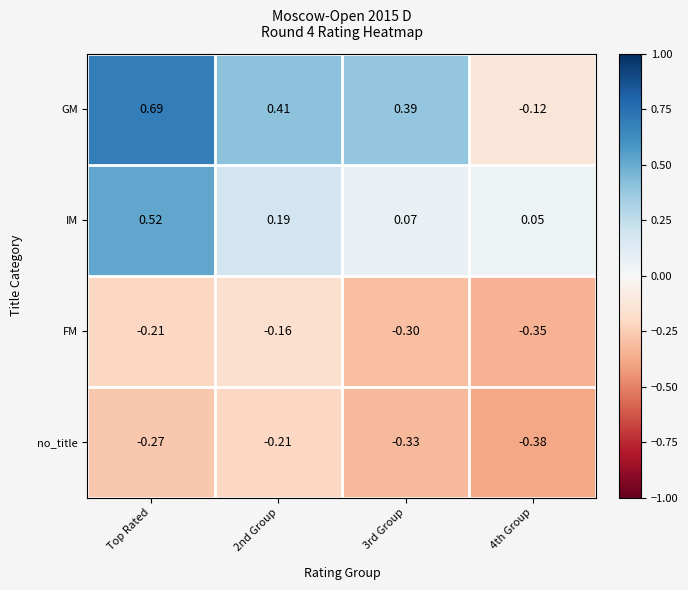

Rank the series at 4th Group from highest to lowest value.

IM, GM, FM, no_title